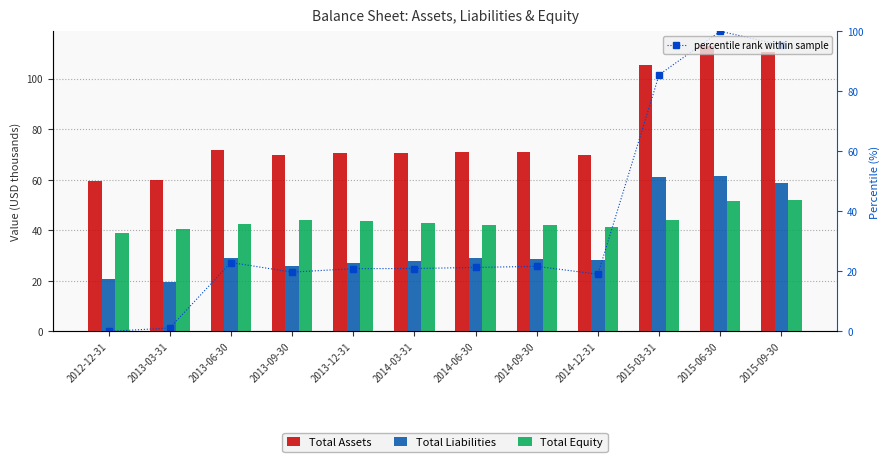

Which series changed the most between 2013-03-31 and 2013-12-31?

percentile rank within sample